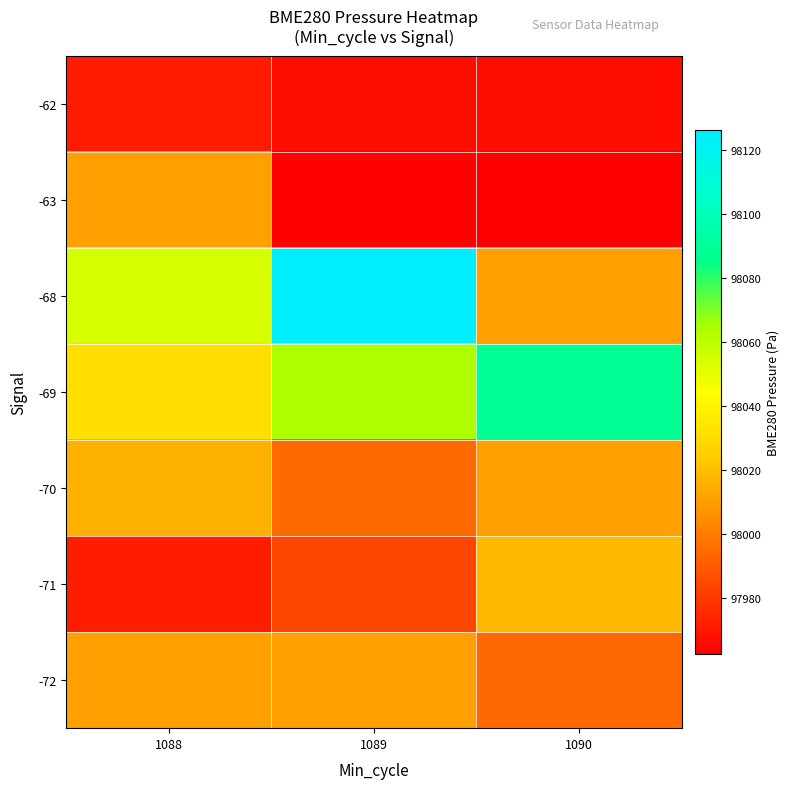

Which label corresponds to the largest value in the chart?

1089